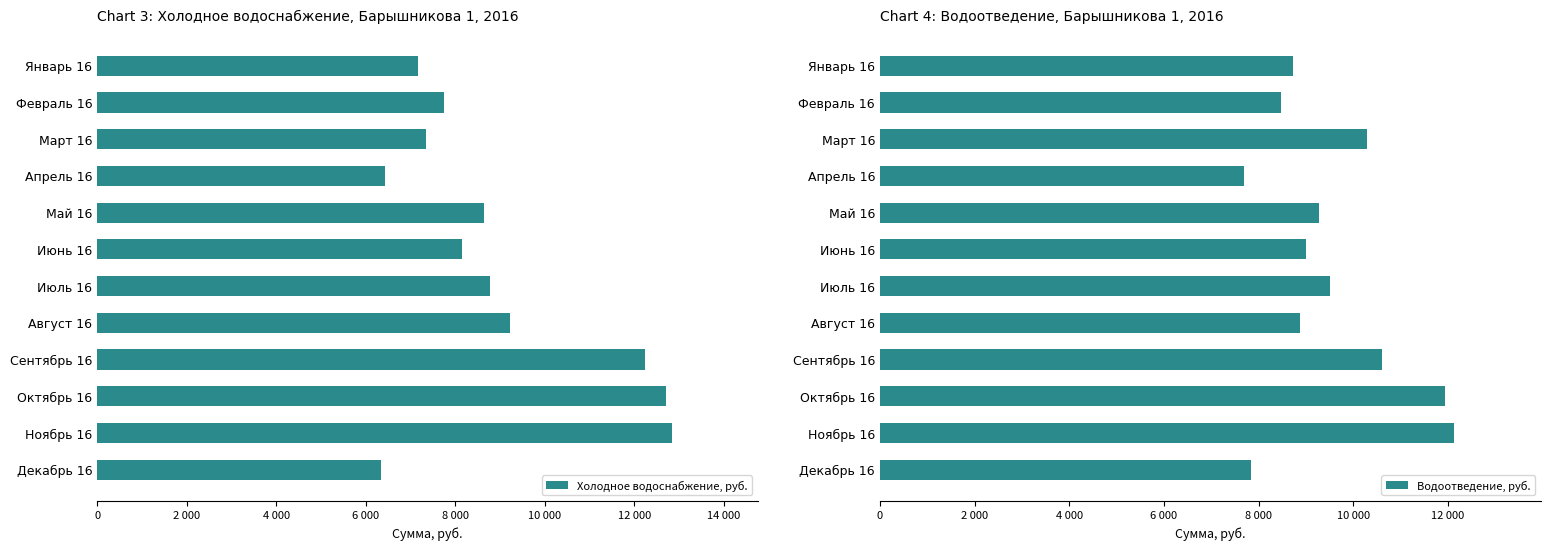

What is the highest value of the Водоотведение, руб. series?

12132.4